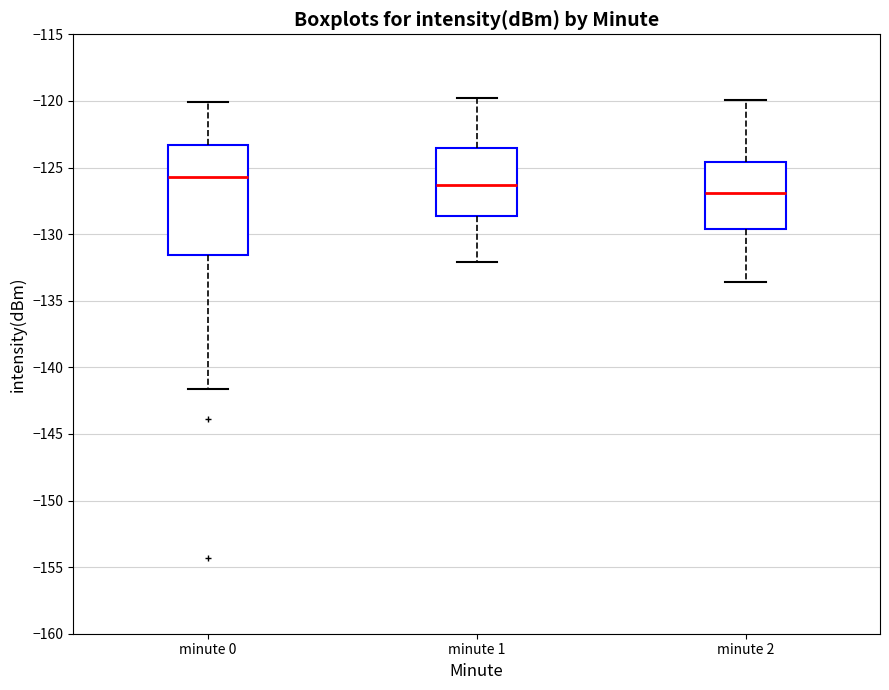

Where does the median line of the box for minute 0 sit on the y-axis? The values are not printed on the chart, so give them approximately, as read against the axis.

-125.5